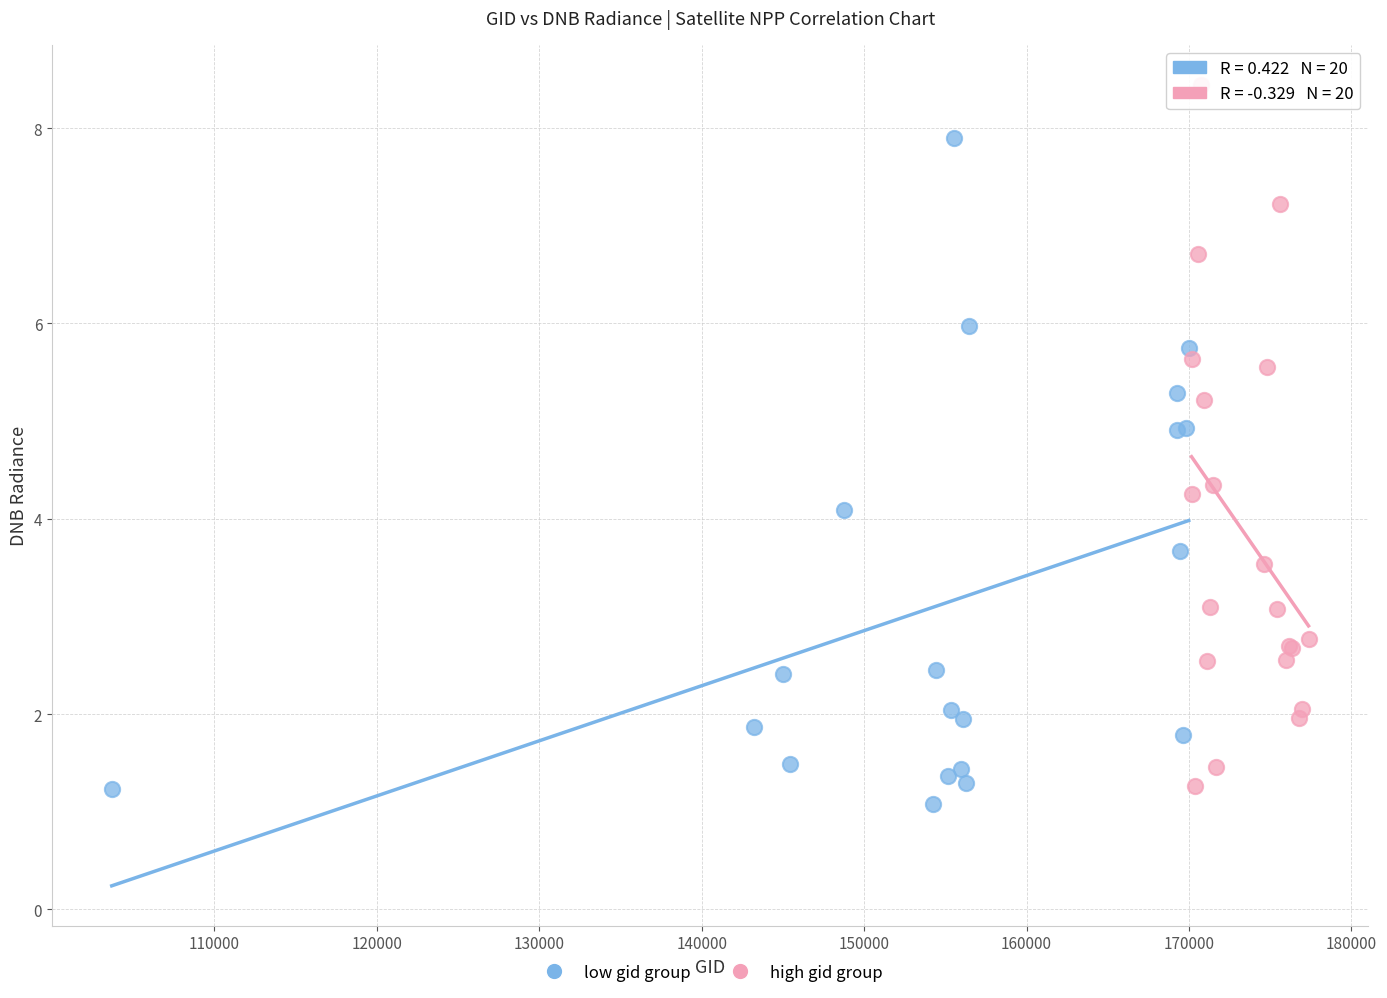

Which series contains the highest Y value?

high gid group